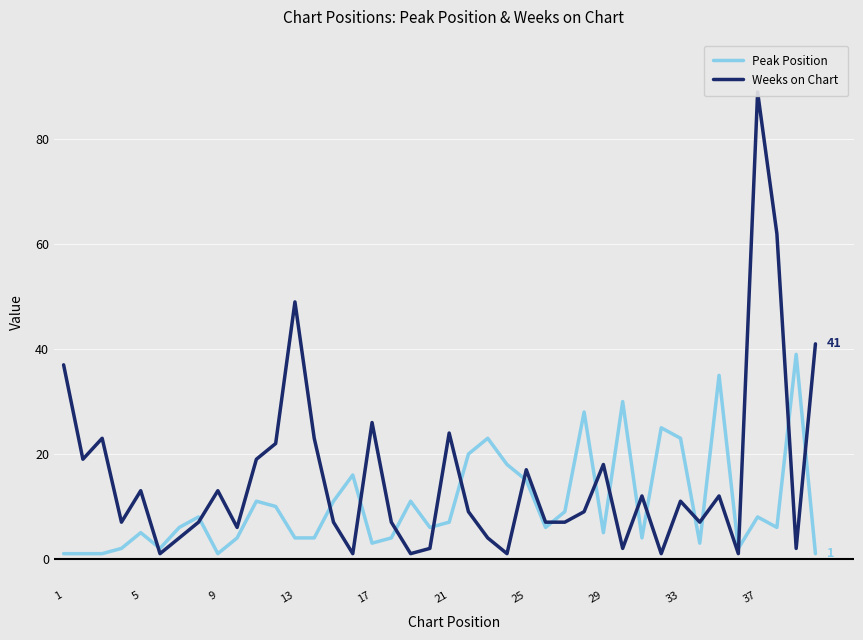

What is the maximum value for Peak Position?

39